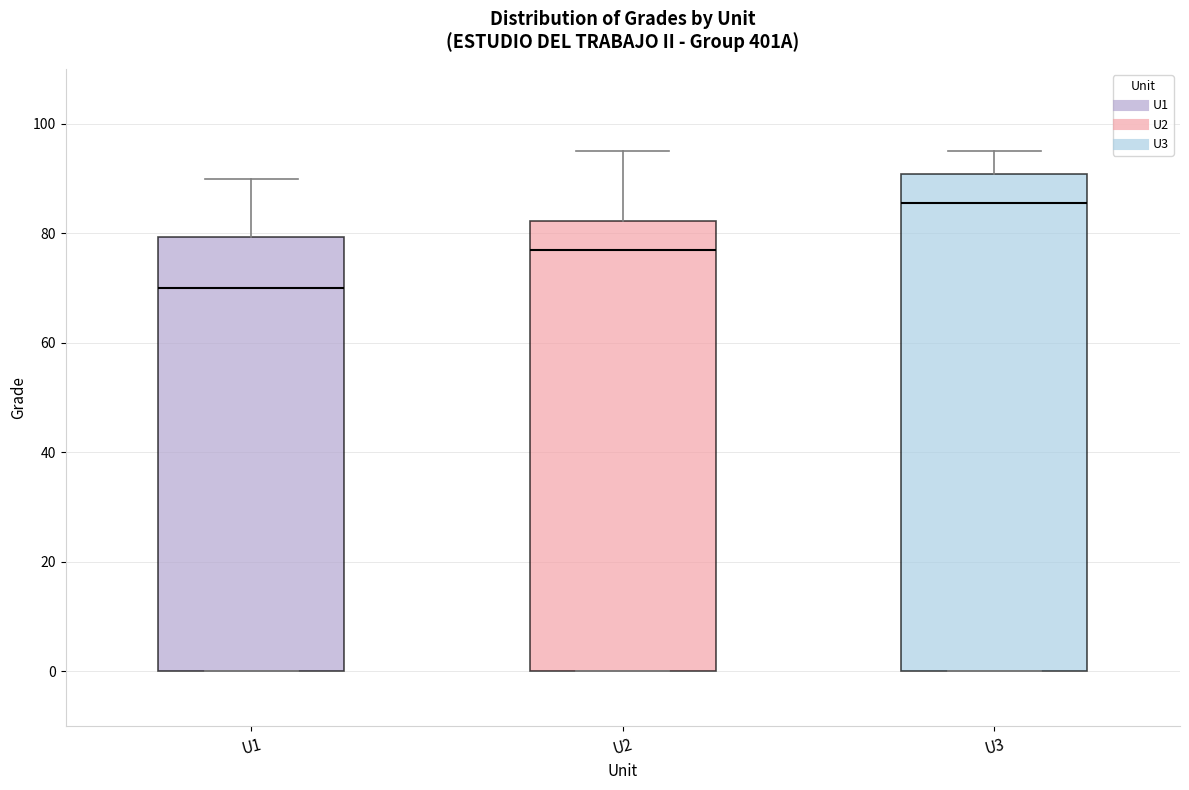

Reading left to right, transcribe this box plot: for each box, give where its median line is, the range the box spans, and where its two whiskers end, as read against the y-axis. The values are not printed on the chart, so give them approximately, as read against the axis.

U1: median 70, box 0 to 80, whiskers 0 to 90
U2: median 78, box 0 to 82, whiskers 0 to 96
U3: median 86, box 0 to 90, whiskers 0 to 96